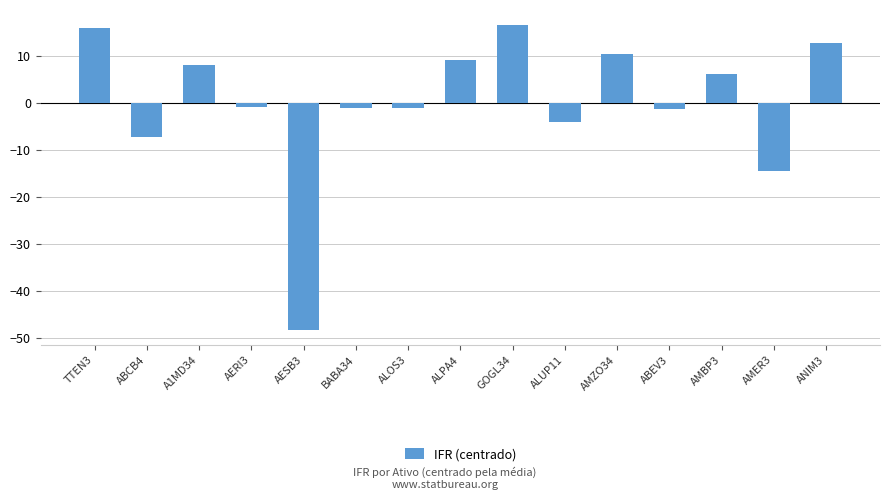

At which label is the value closest to -15?

AMER3